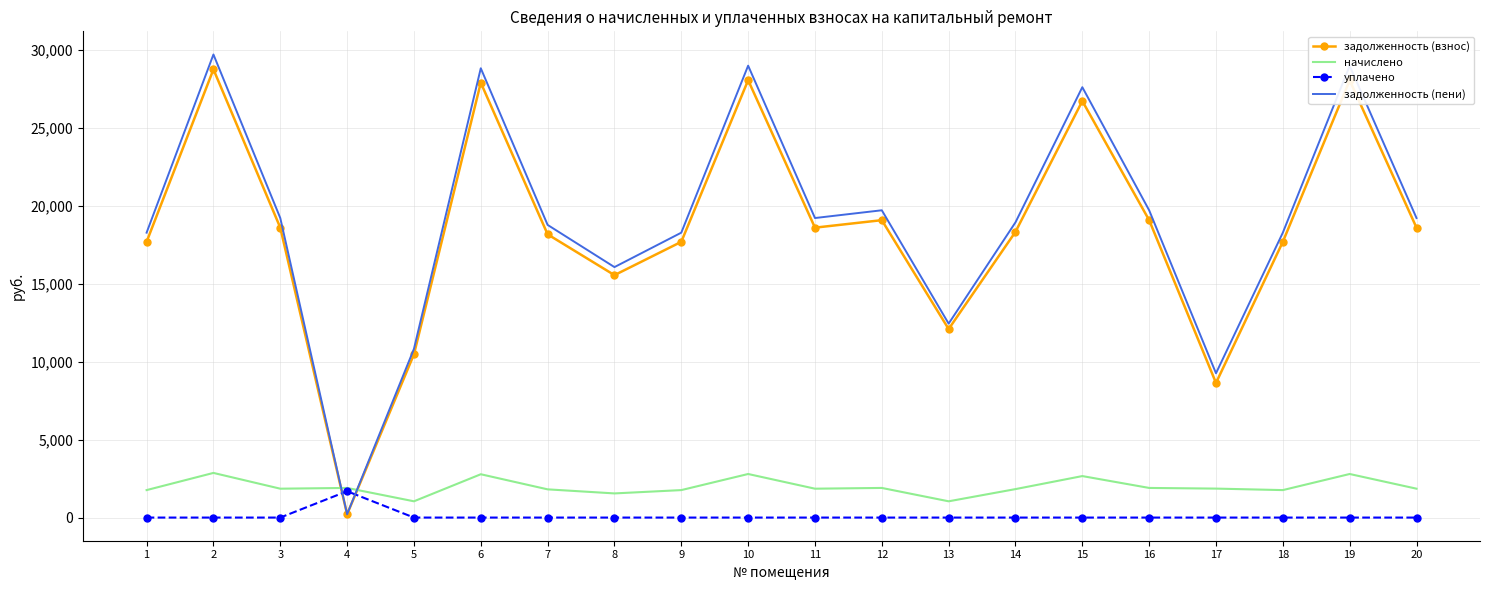

How many categories are shown in the chart?

20